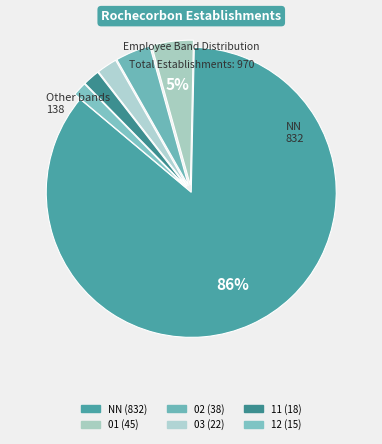

Do NN and 01 together represent more than half of the pie?

Yes